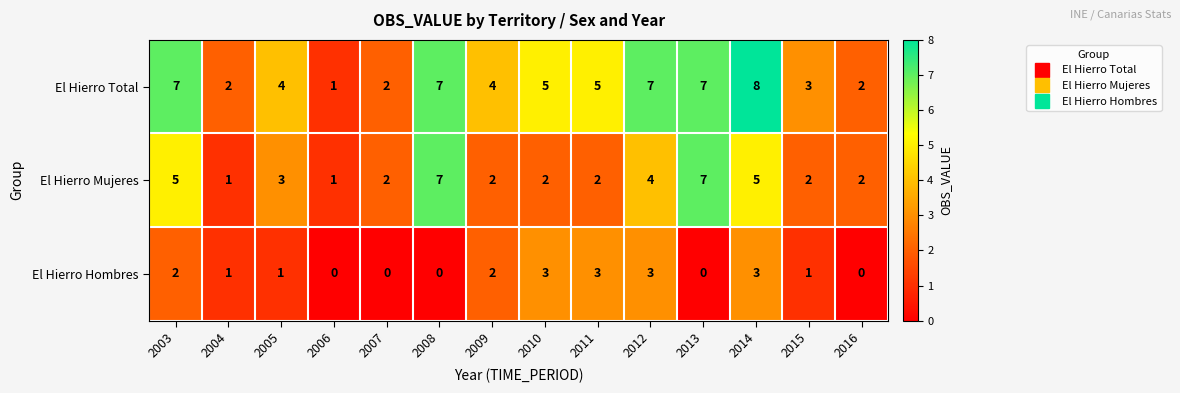

Which series has the largest total across all categories?

El Hierro Total